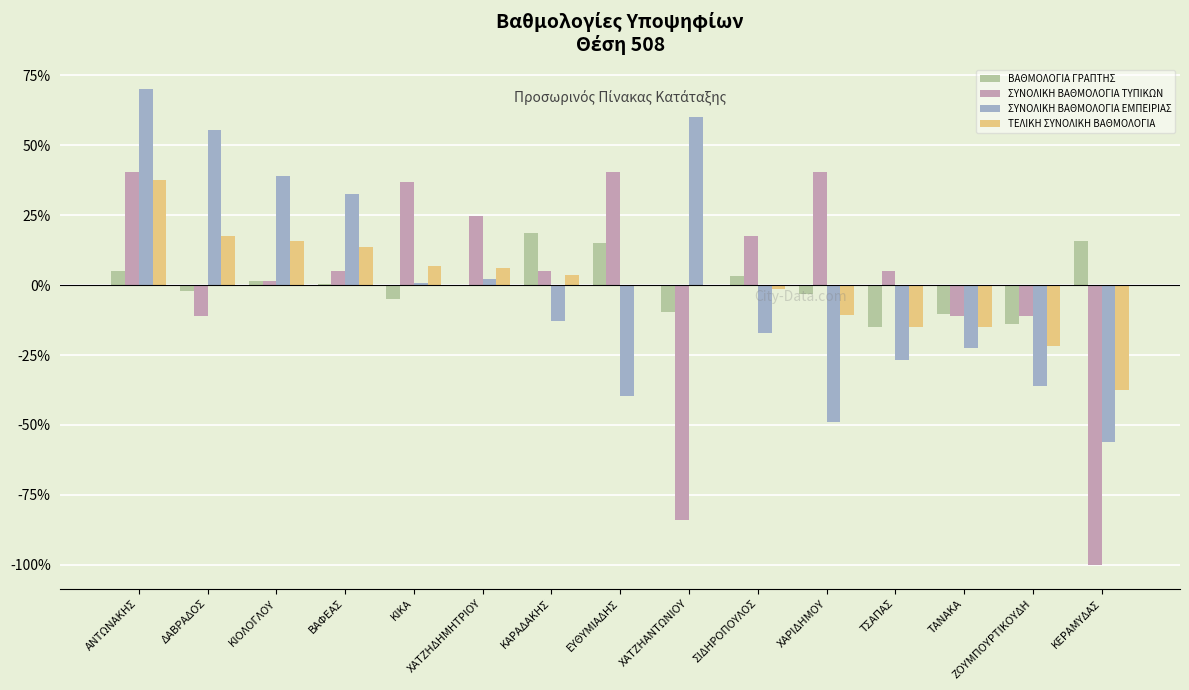

Which category has the highest value in the ΣΥΝΟΛΙΚΗ ΒΑΘΜΟΛΟΓΙΑ ΕΜΠΕΙΡΙΑΣ series?

ΑΝΤΩΝΑΚΗΣ